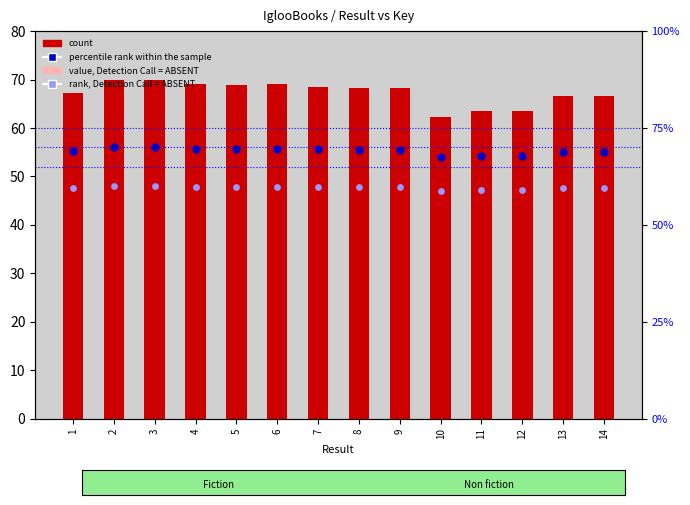

What is the change in value from 8 to 10?

-6.1